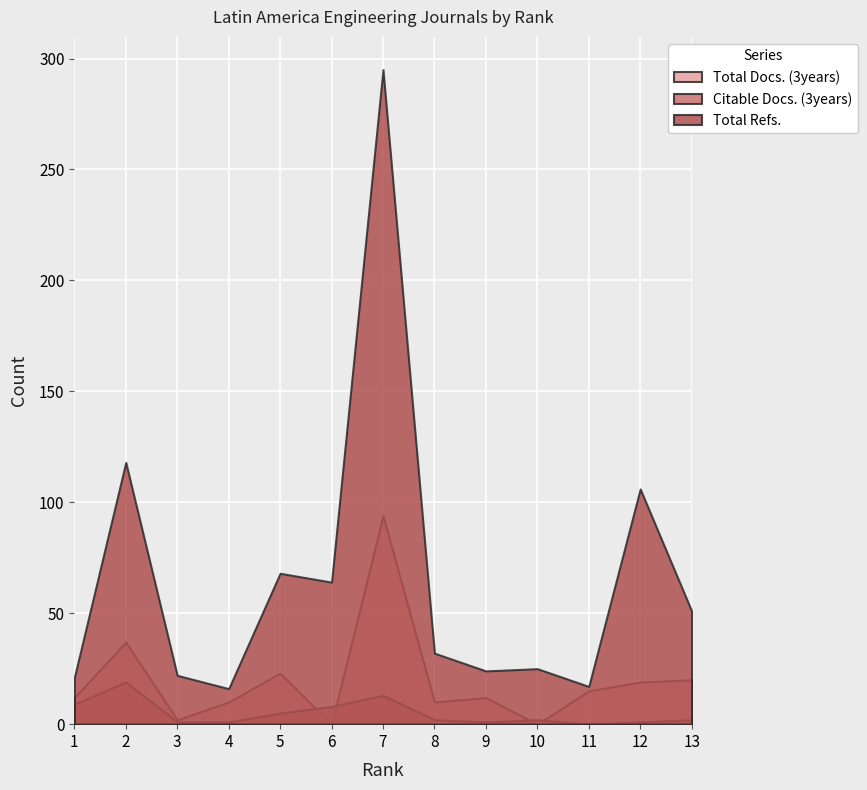

Between 3 and 5, which is larger?

5